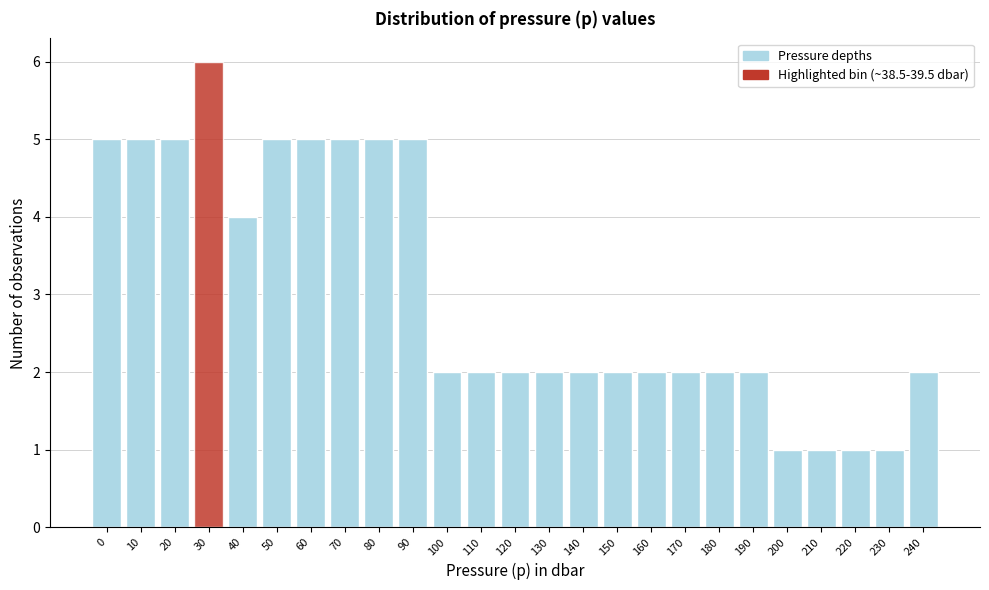

Reading right to left, list all the values displayed in this chart.

240=2	230=1	220=1	210=1	200=1	190=2	180=2	170=2	160=2	150=2	140=2	130=2	120=2	110=2	100=2	90=5	80=5	70=5	60=5	50=5	40=4	30=6	20=5	10=5	0=5